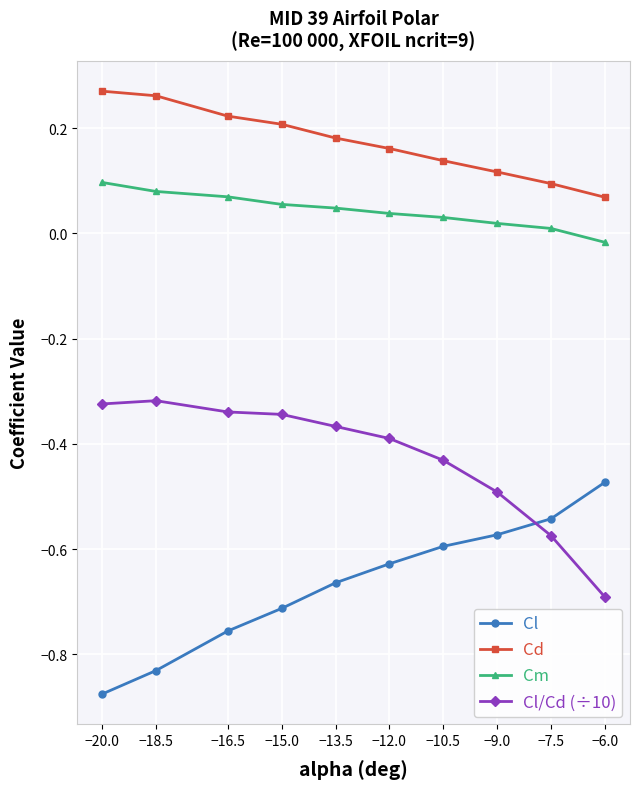

What is the total value across all series at −7.5?

-1.0